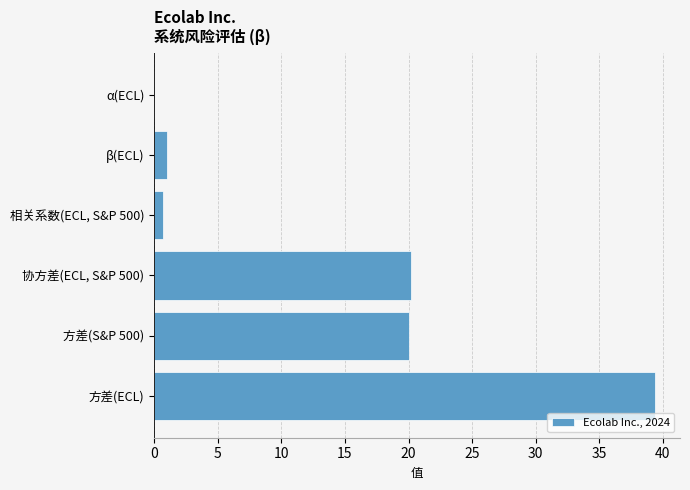

What is the sum of all values?

81.3